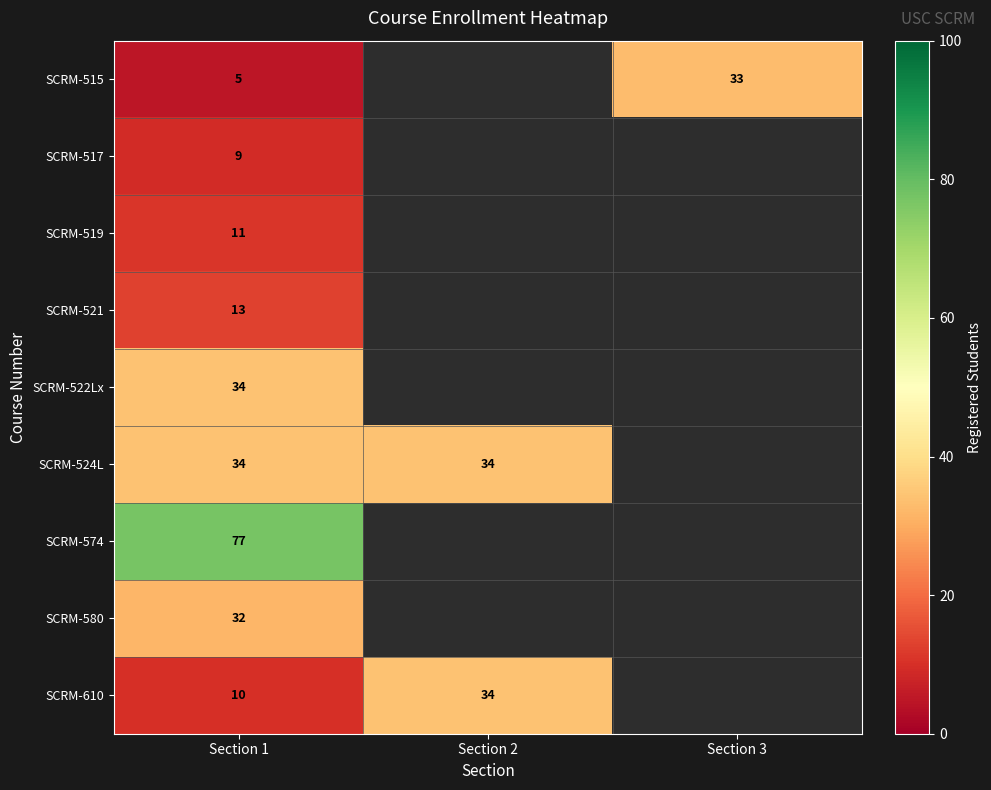

Is it true that SCRM-522Lx equals 18.9 at Section 1?

False